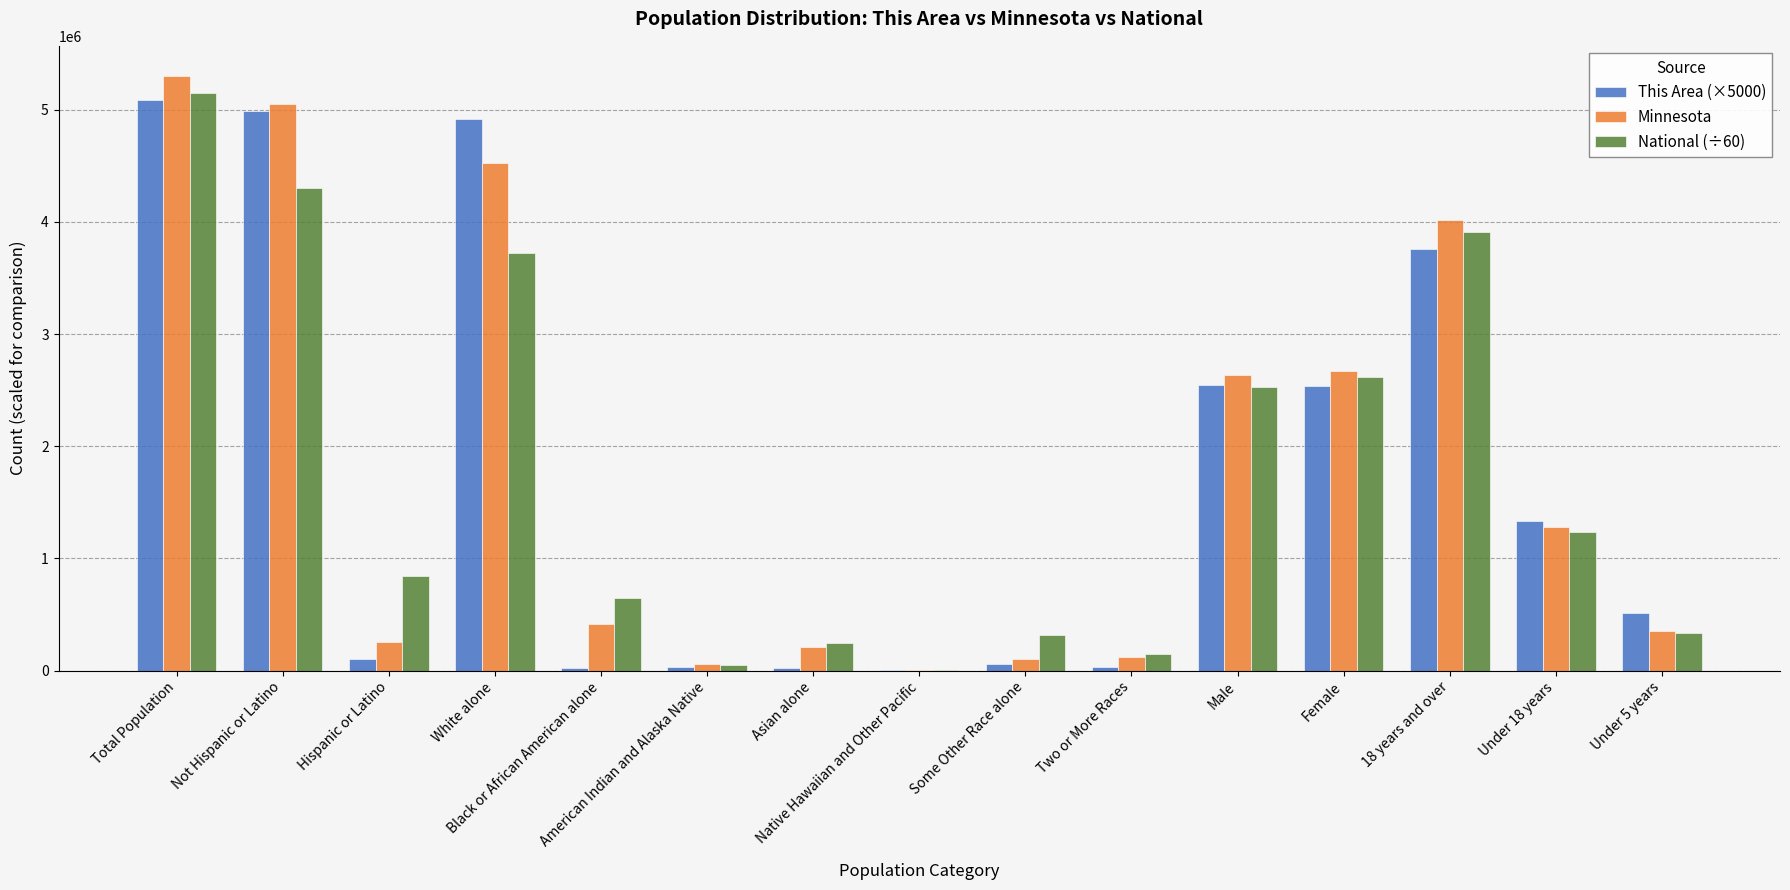

What is the maximum value for National (÷60)?

5145759.0